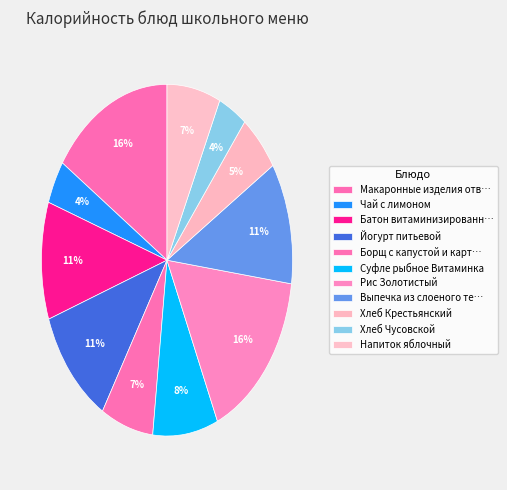

Count the number of slices in the pie.

11